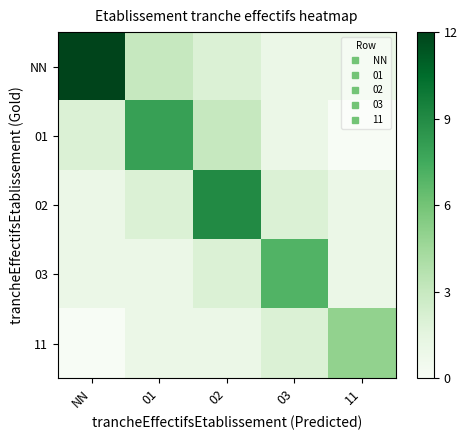

Between 02 and 11, which is larger?

02